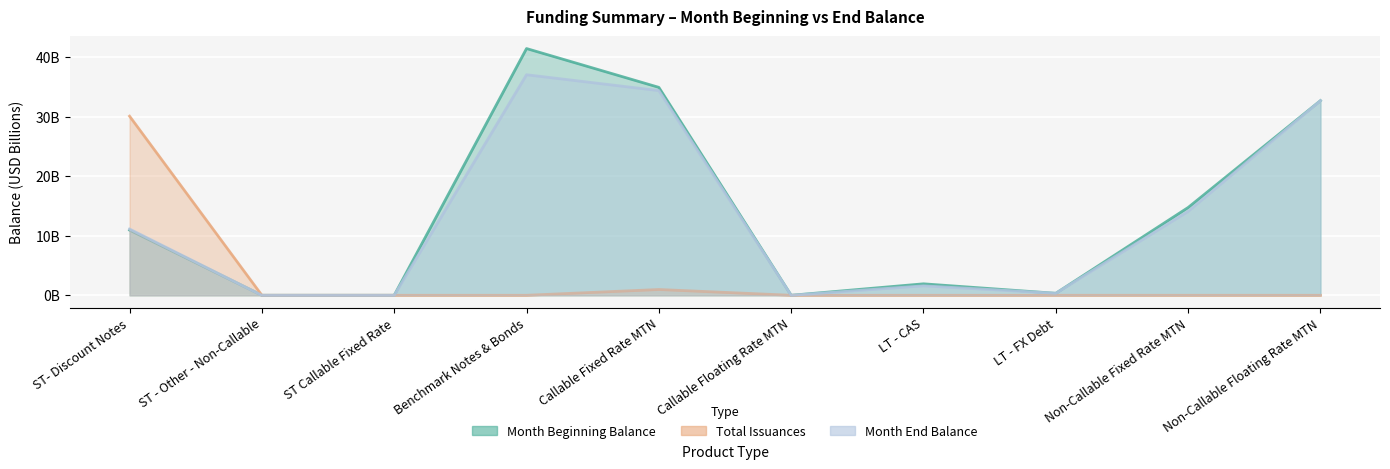

Between LT - CAS and ST - Other - Non-Callable, which is larger?

LT - CAS